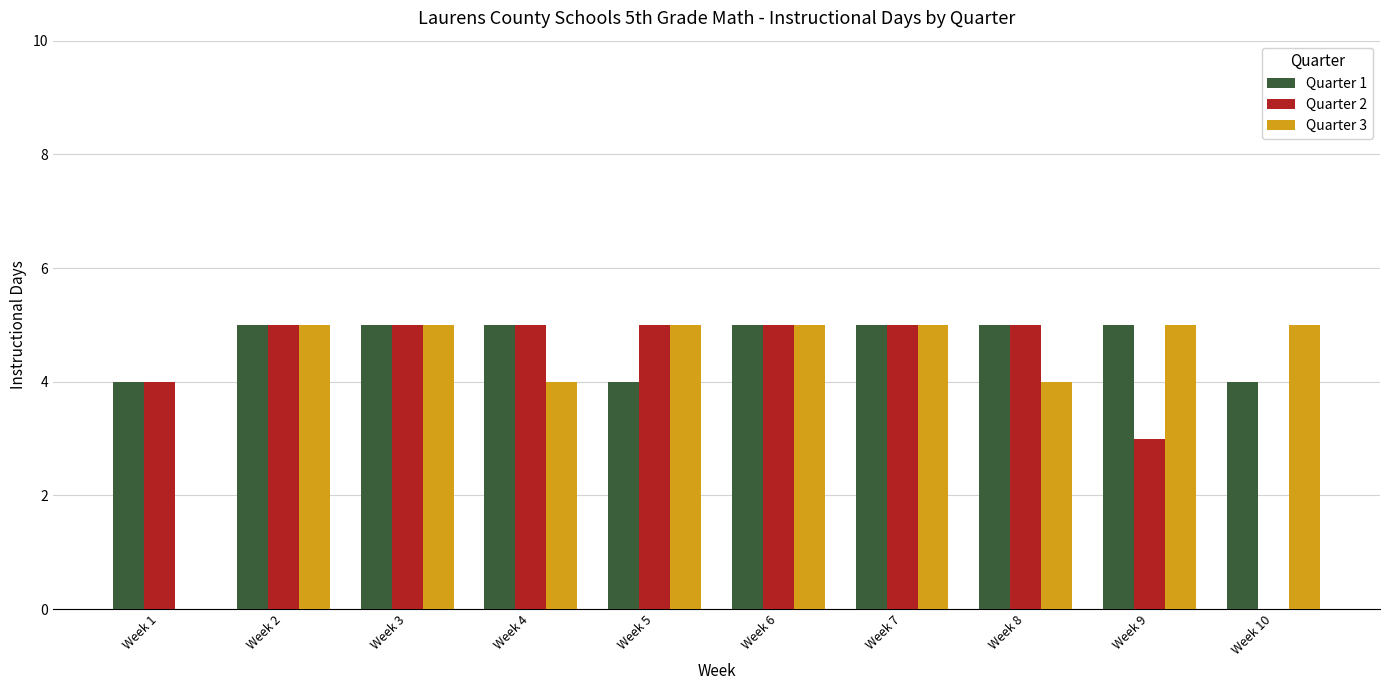

True or false: Quarter 3 has a value of 5 at Week 2.

True